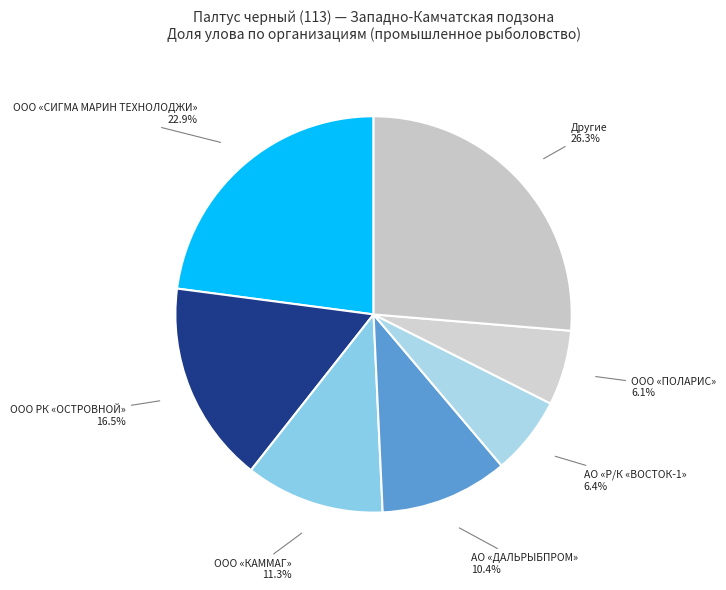

What is the largest slice in the pie chart?

Другие